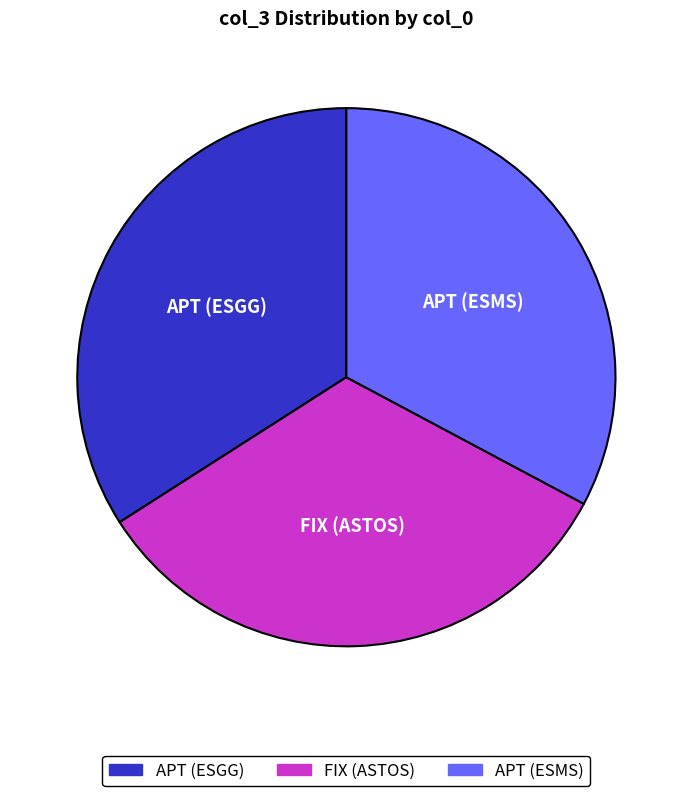

Is there a majority slice in this chart?

No